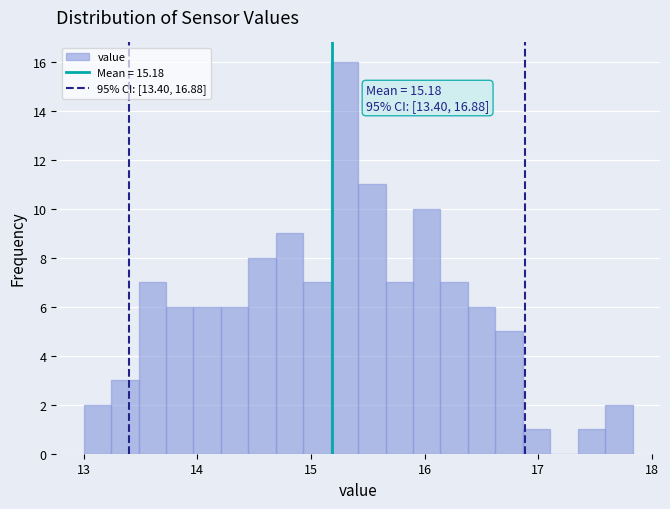

Read against the x-axis, roughly where is the centre of the tallest bar?

15.3